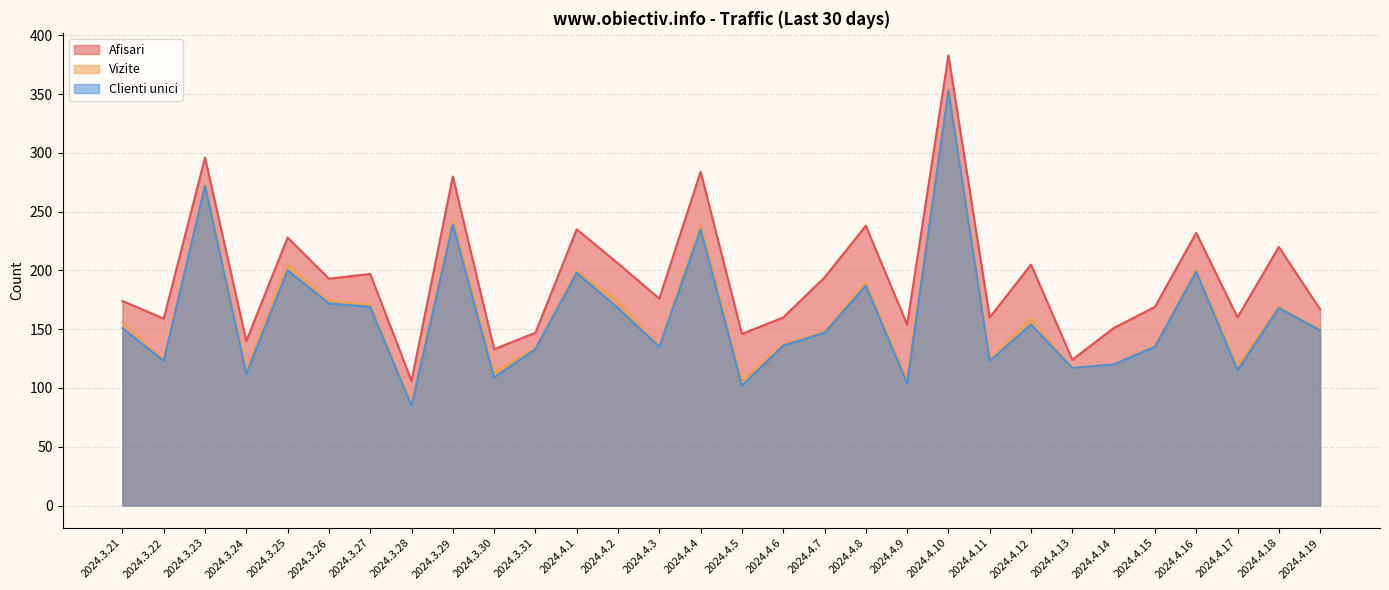

What are all the series names shown in the legend?

Afisari, Vizite, Clienti unici